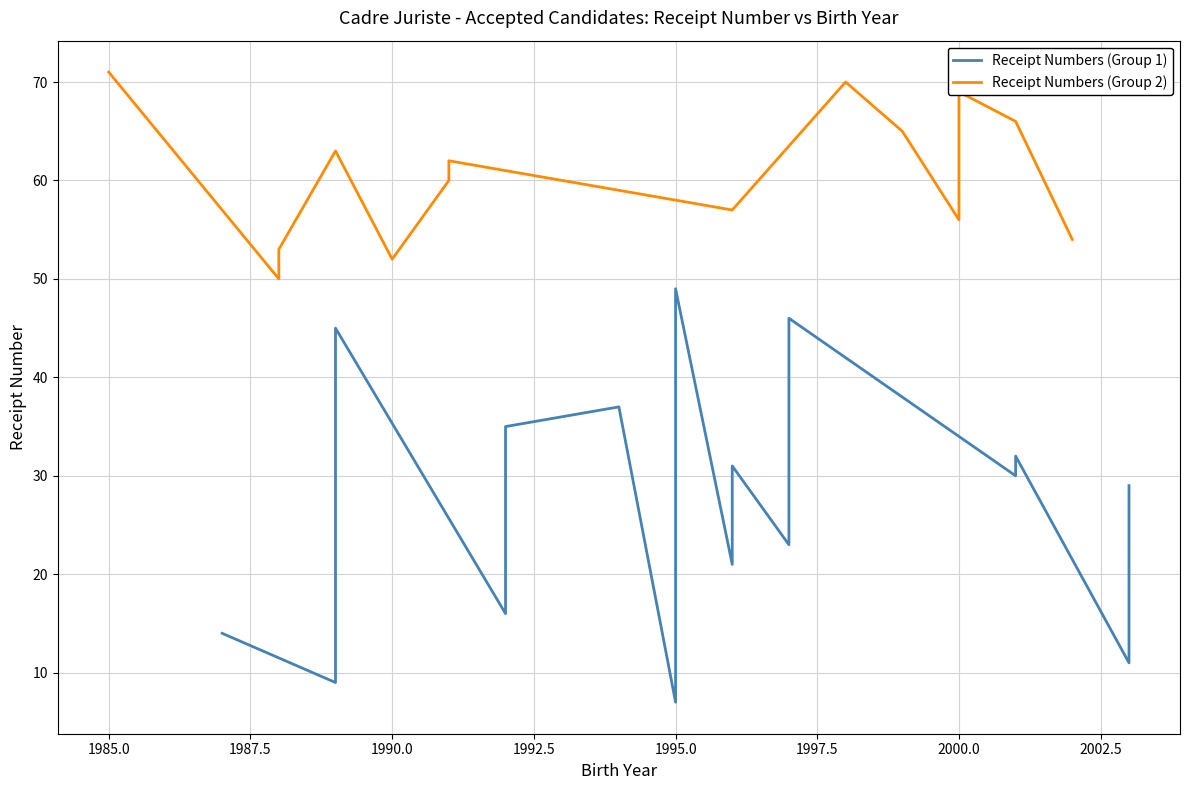

True or false: the data shows 11 at 2.

True